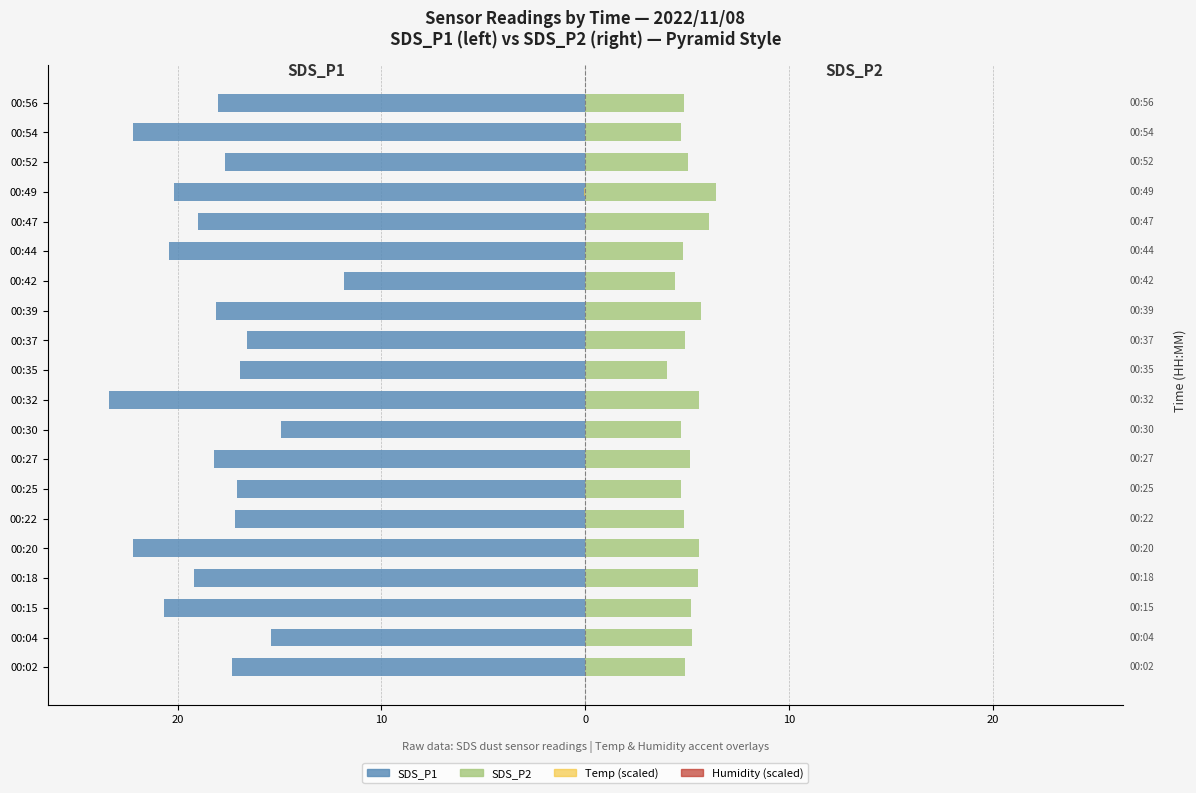

What value does the SDS_P2 series have at 00:32?

5.6